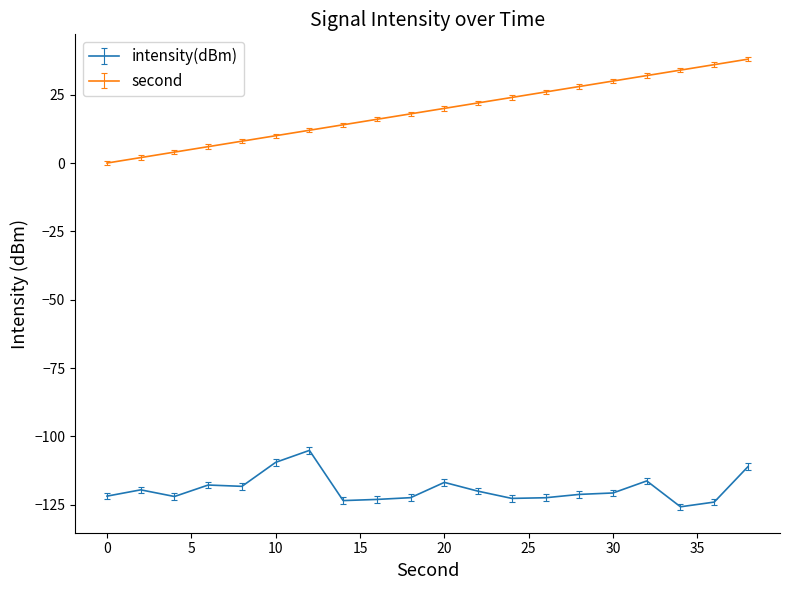

True or false: intensity(dBm) and second intersect in this chart.

False